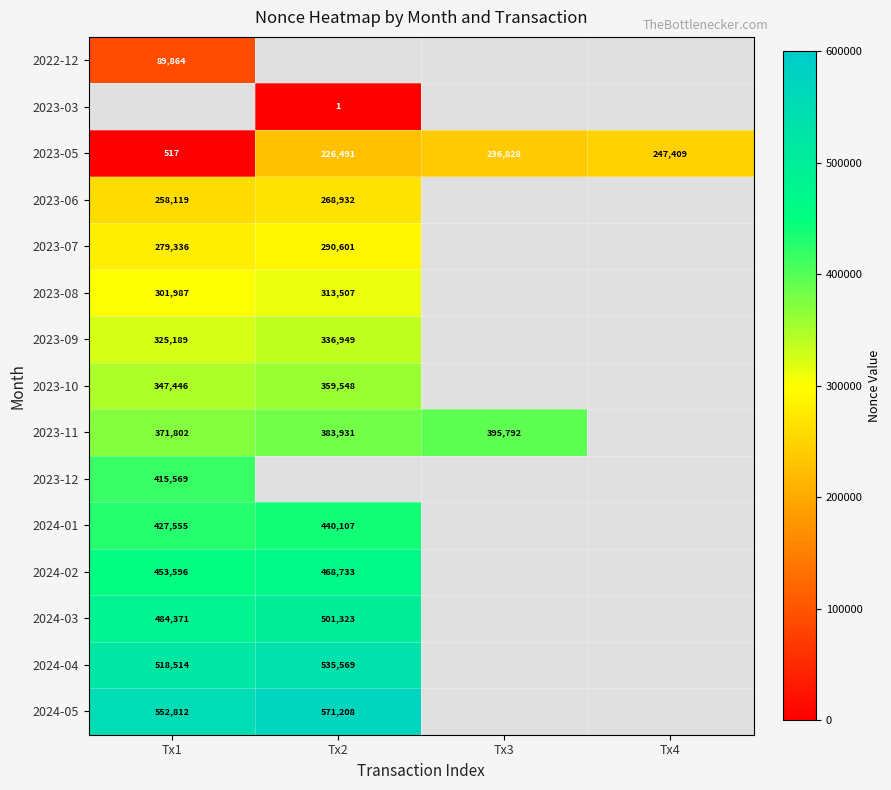

The 2023-03 series shows 2 at Tx2. True or false?

False